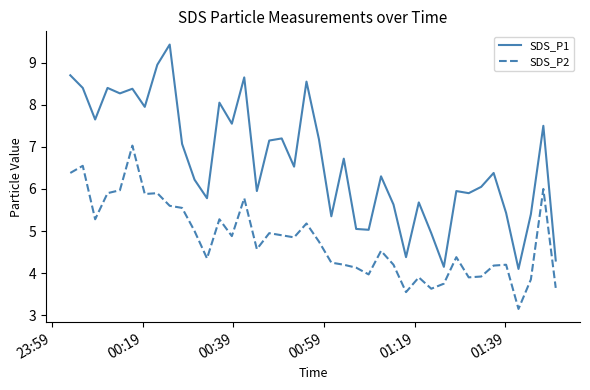

What are all the series names shown in the legend?

SDS_P1, SDS_P2